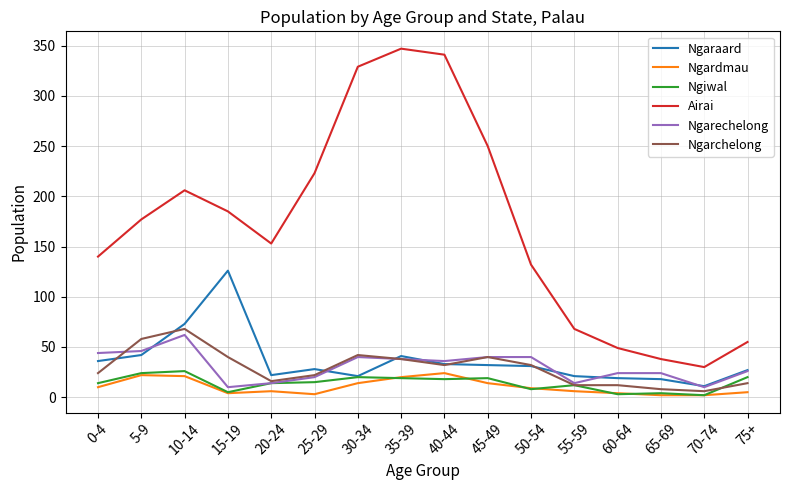

At which label does Ngaraard reach its peak?

15-19